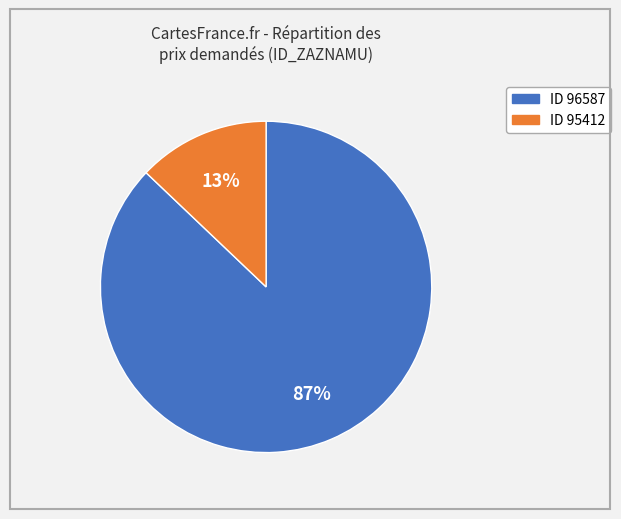

Is there a majority slice in this chart?

Yes